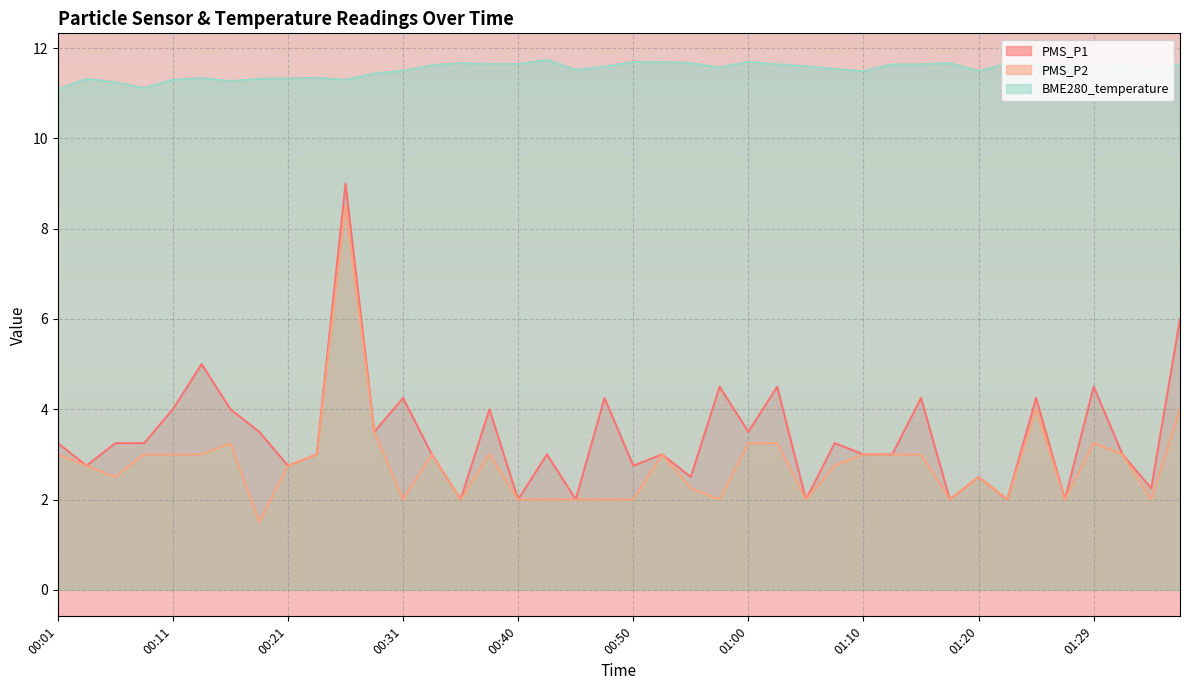

At which label does BME280_temperature reach its minimum?

00:01